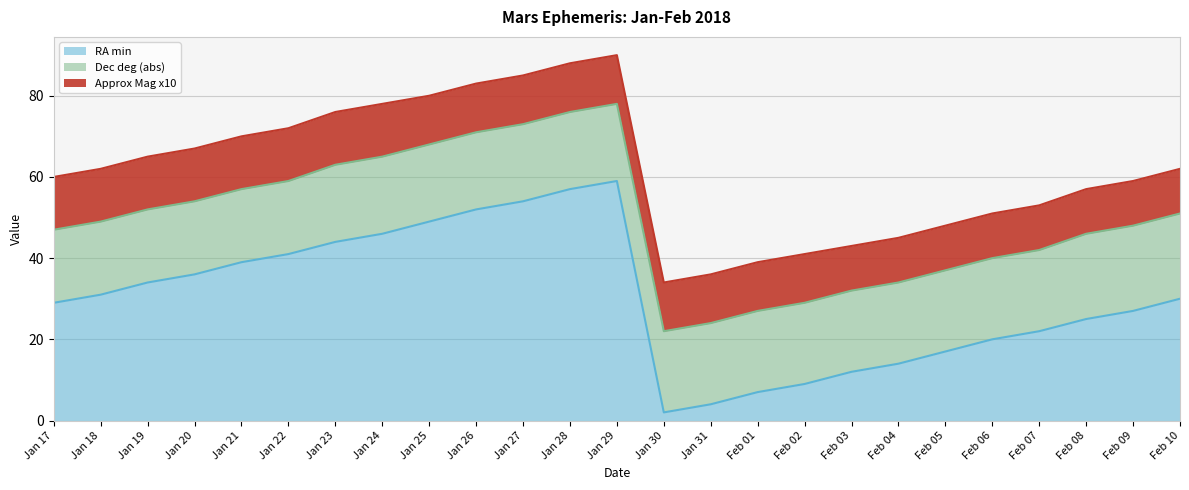

Is the value of Dec deg (abs) at Feb 04 greater than the value of RA min at Jan 21?

No